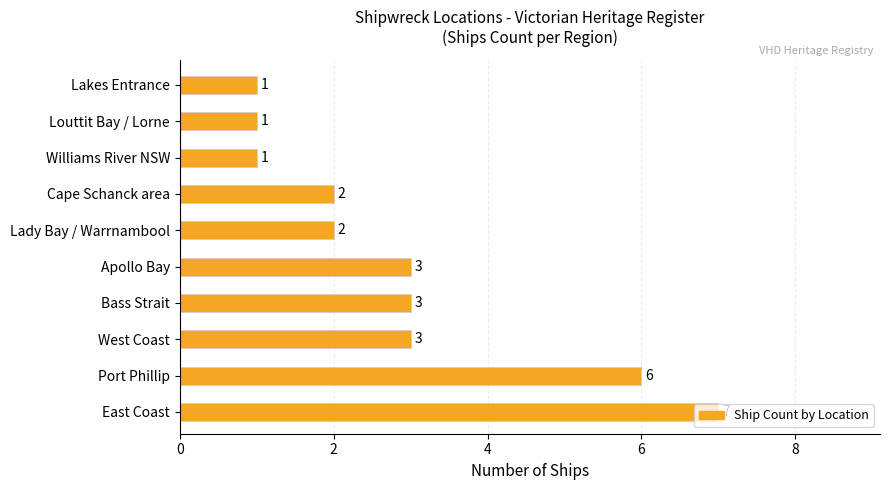

What is the average value?

3